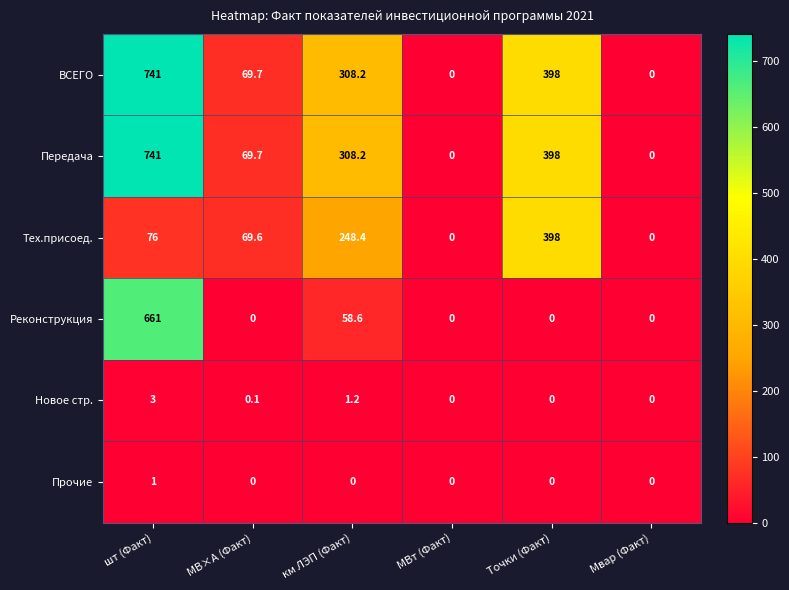

Between МВ×А (Факт) and Точки (Факт), which series saw the biggest shift?

Тех.присоед.